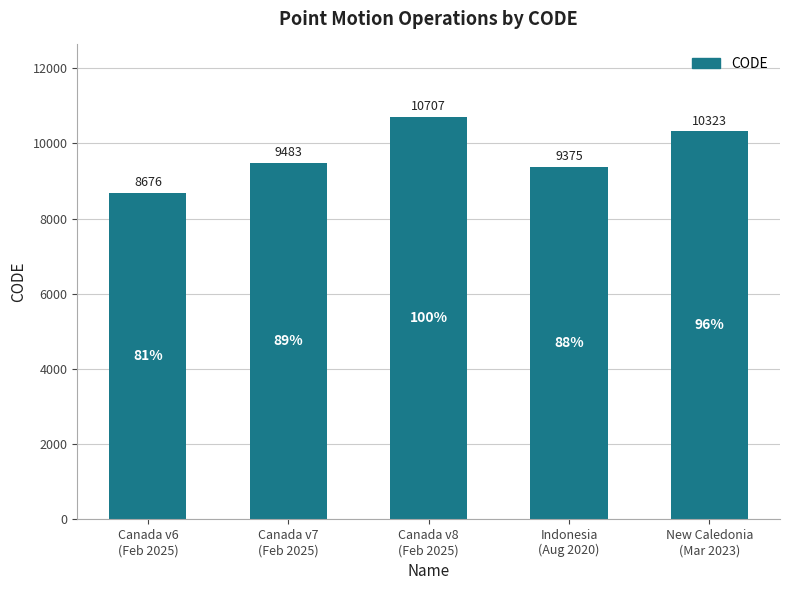

What is the minimum value shown in the chart?

8676